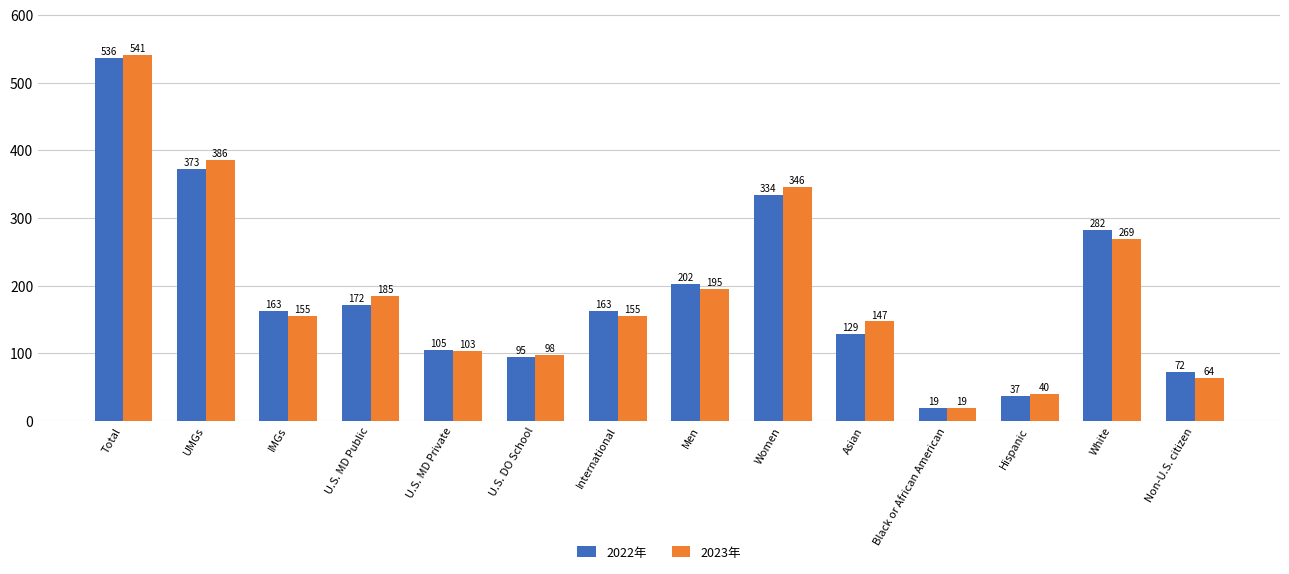

What is the sum of all 2023年 values?

2703